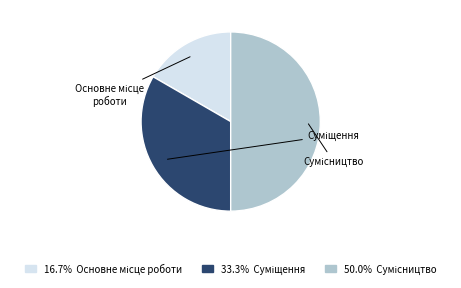

Rank the categories by value from highest to lowest.

Сумісництво, Суміщення, Основне місце роботи